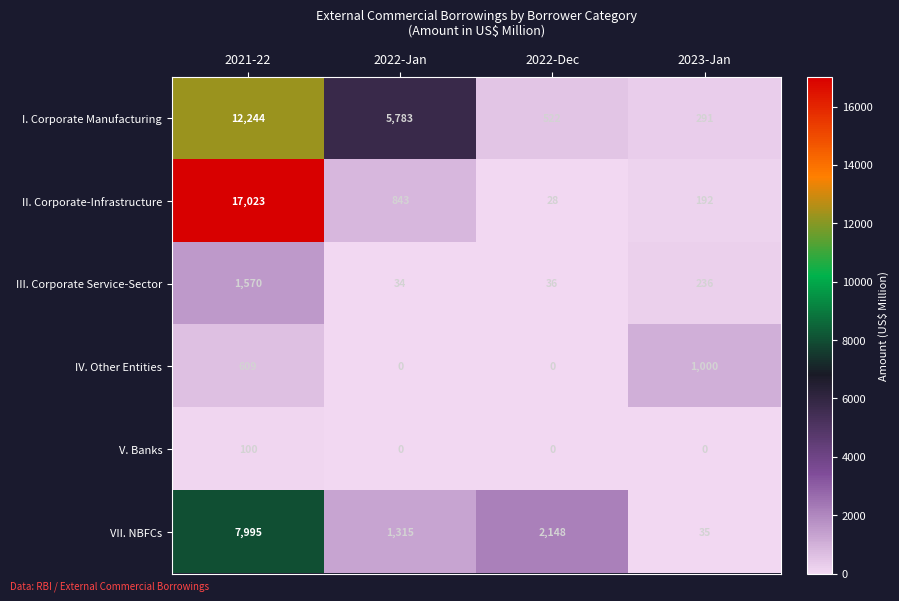

At which category is the sum across all series the highest?

2021-22